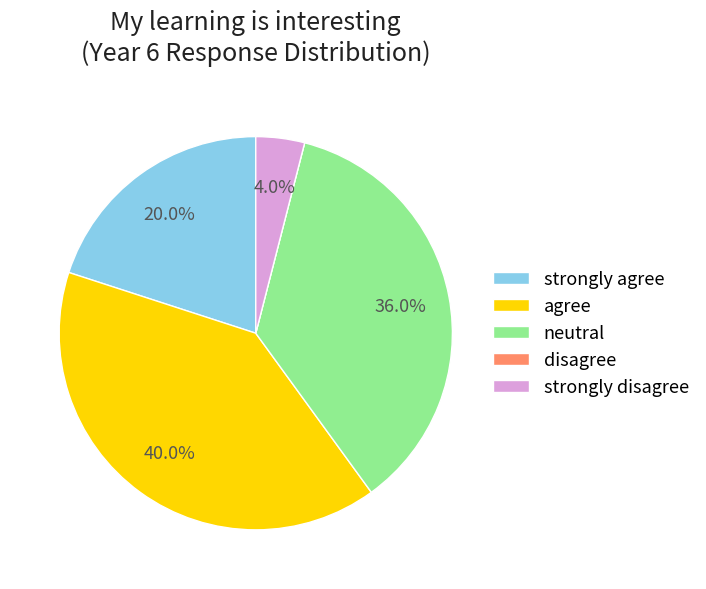

What portion of the pie excludes neutral?

64.0%